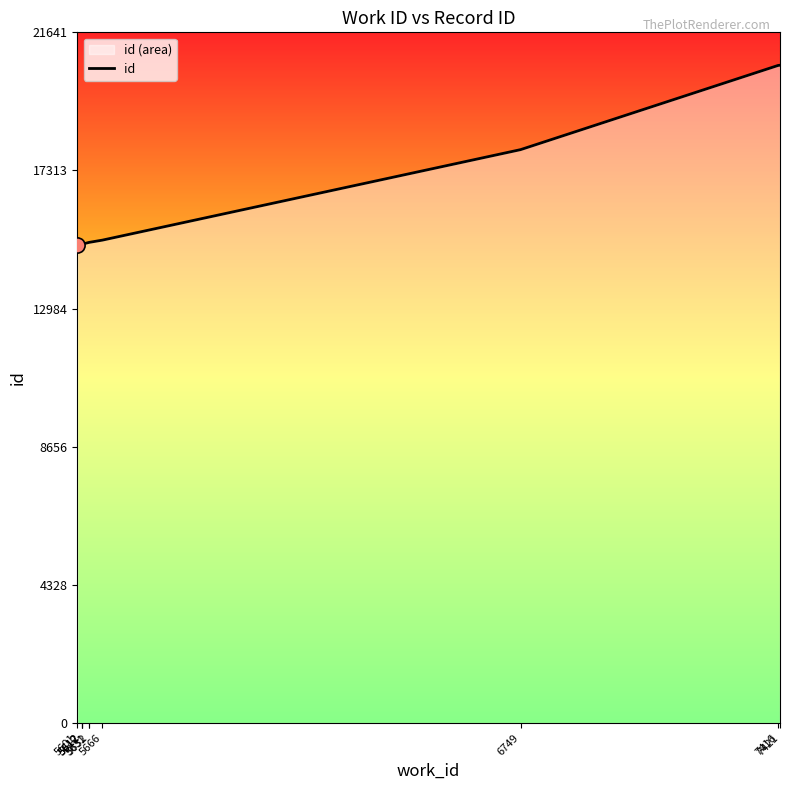

What is the change in value from 5631 to 7416?

+5546